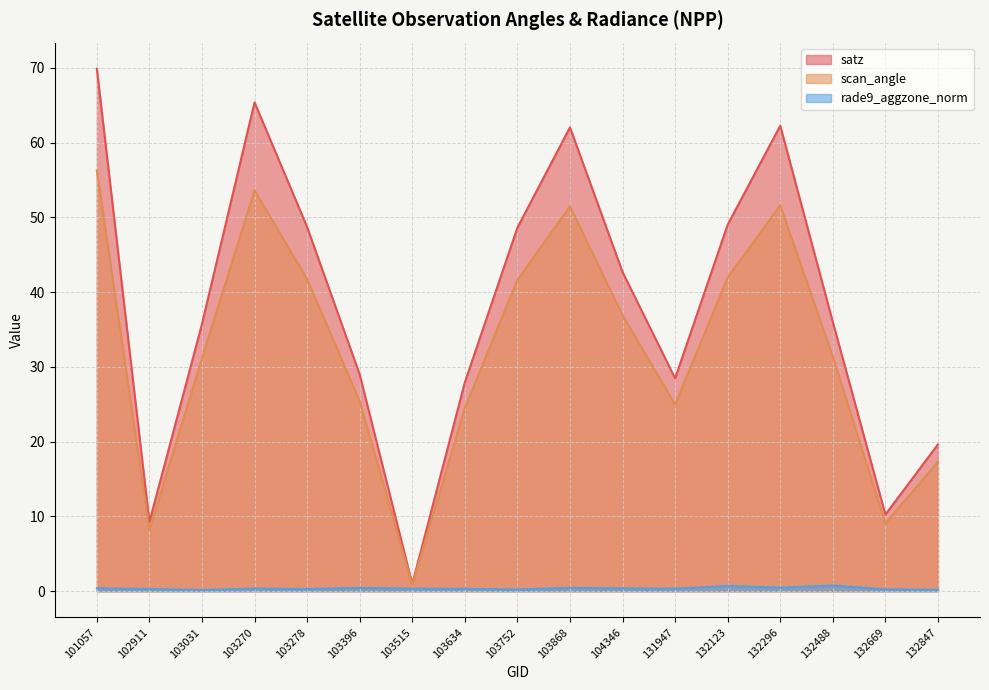

At which label does scan_angle first exceed 31?

101057